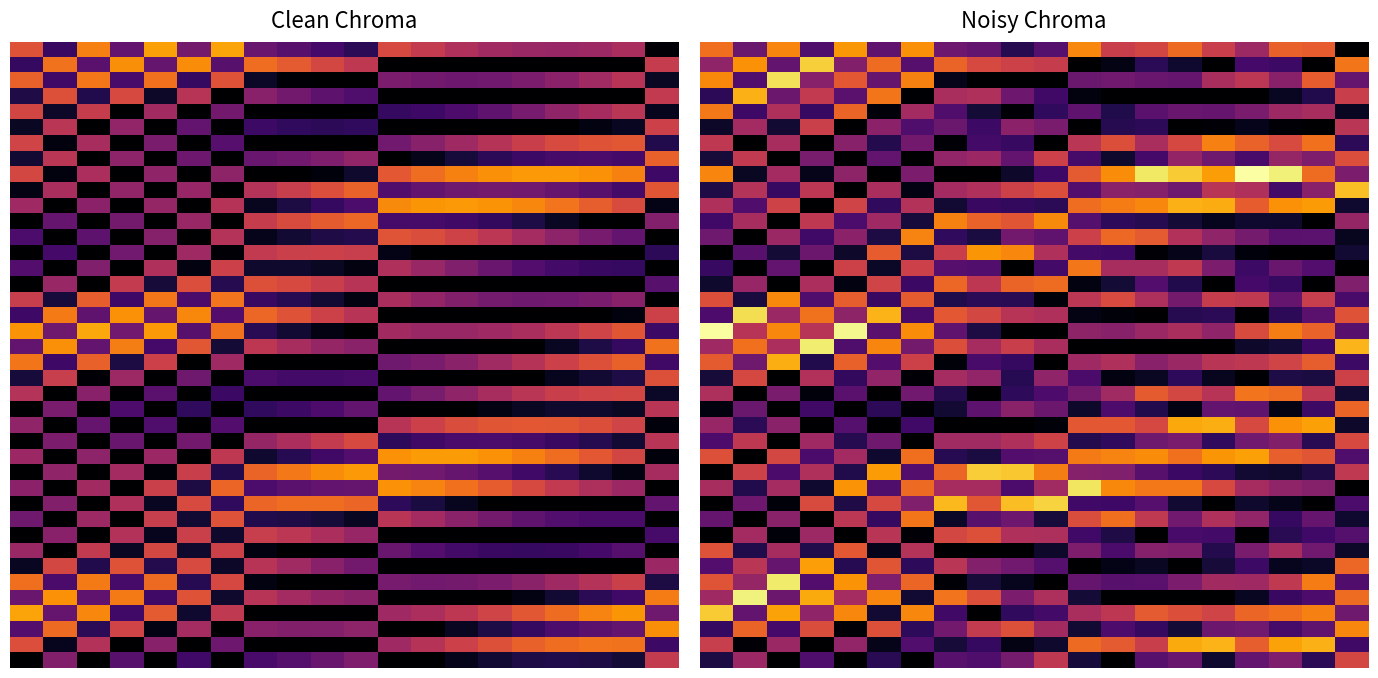

Which label corresponds to the largest value in the chart?

16